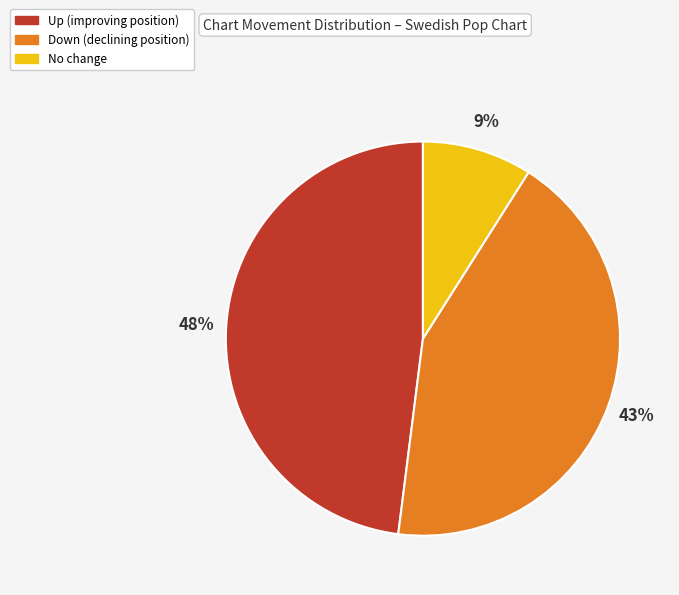

Is there a majority slice in this chart?

No